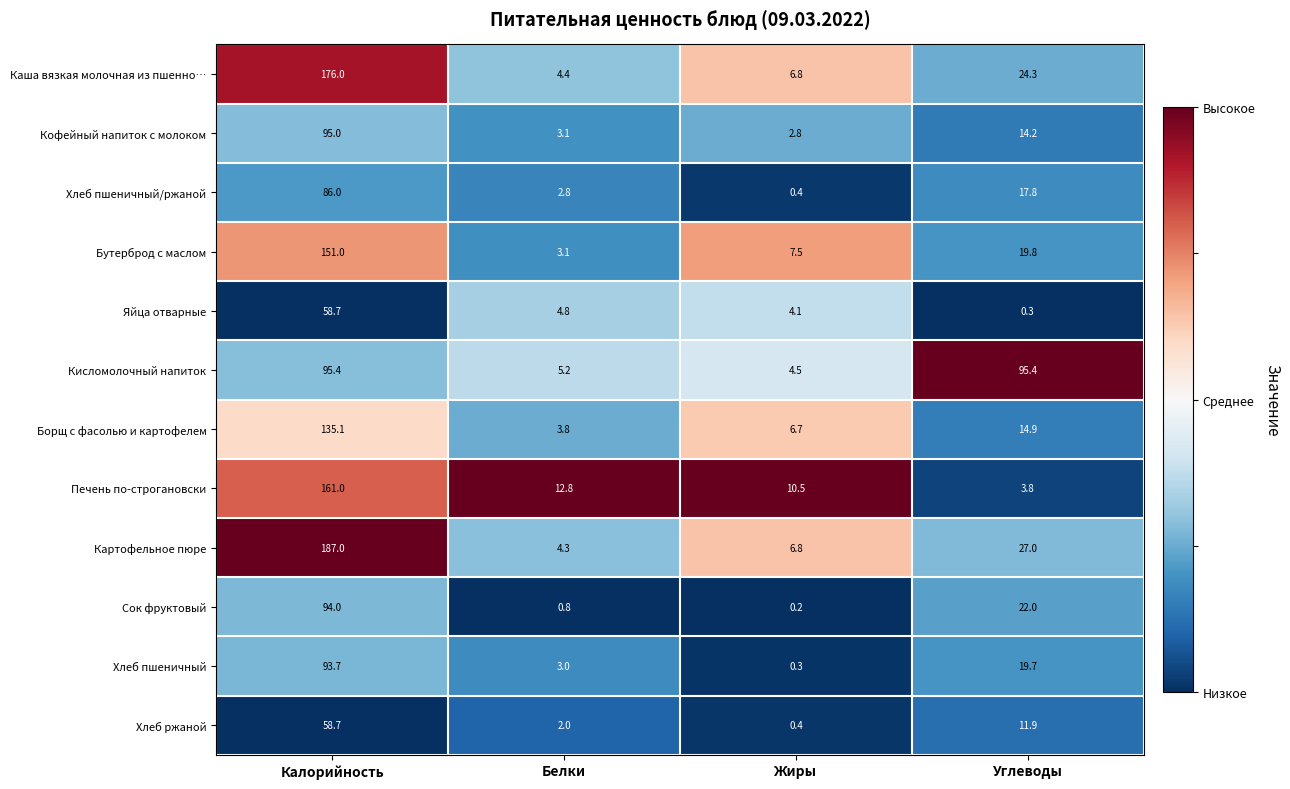

What is the total value across all series at Калорийность?

1391.6